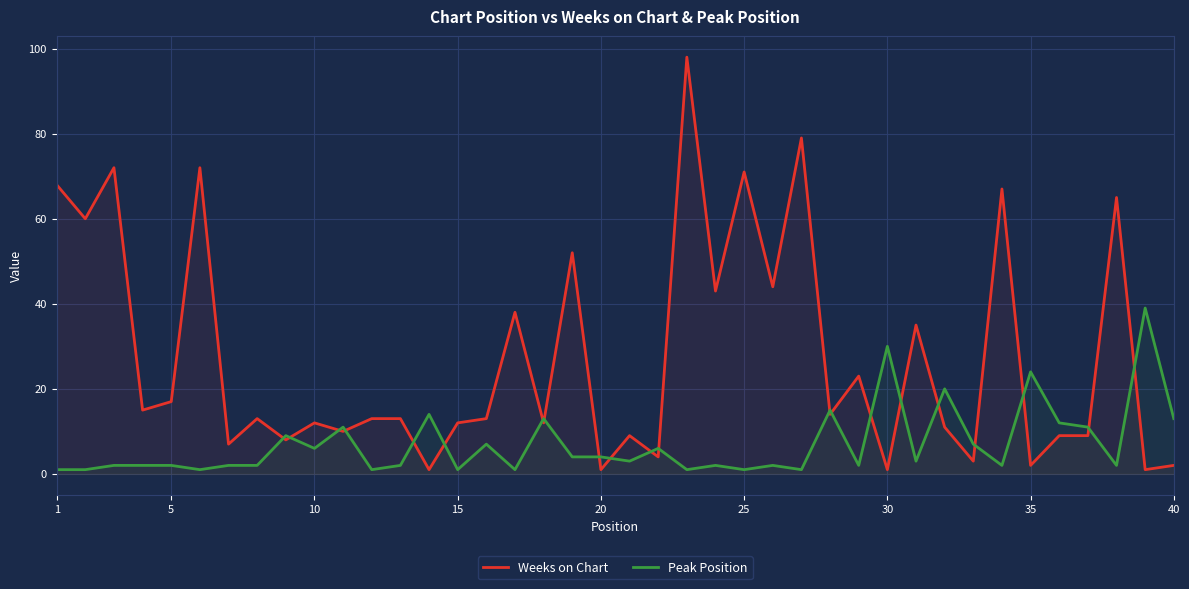

In Weeks on Chart, how many points are lower than both neighbors (excluding endpoints)?

16